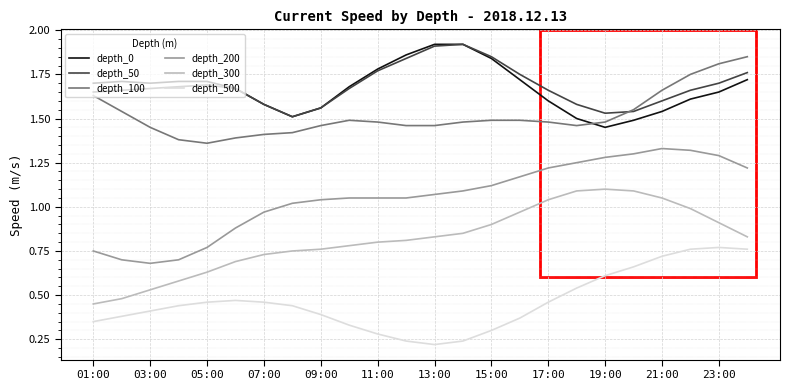

True or false: depth_200 and depth_300 intersect in this chart.

False